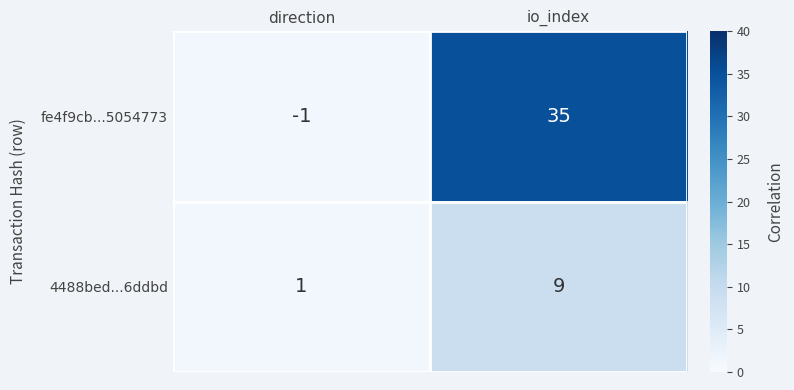

What is the sum of all fe4f9cb...5054773 values?

34